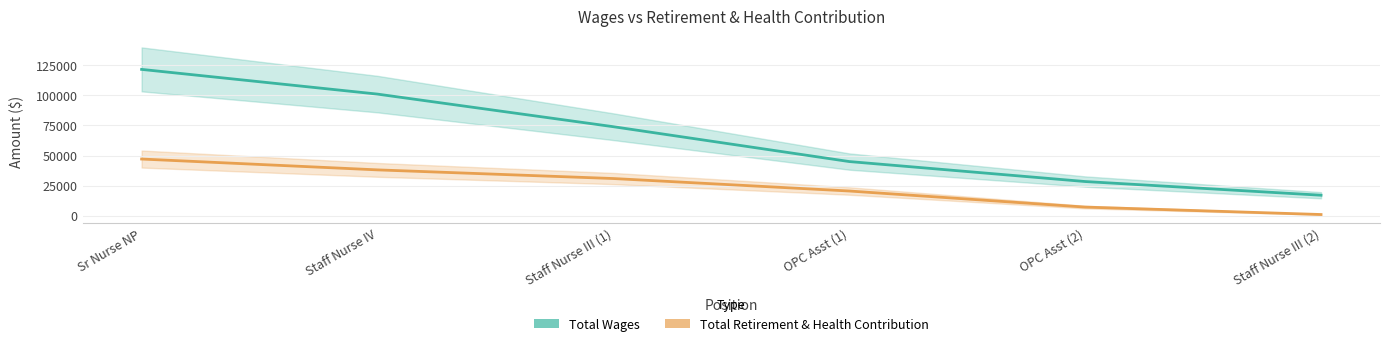

Where is Total Wages nearest to the value 69279?

Staff Nurse III (1)